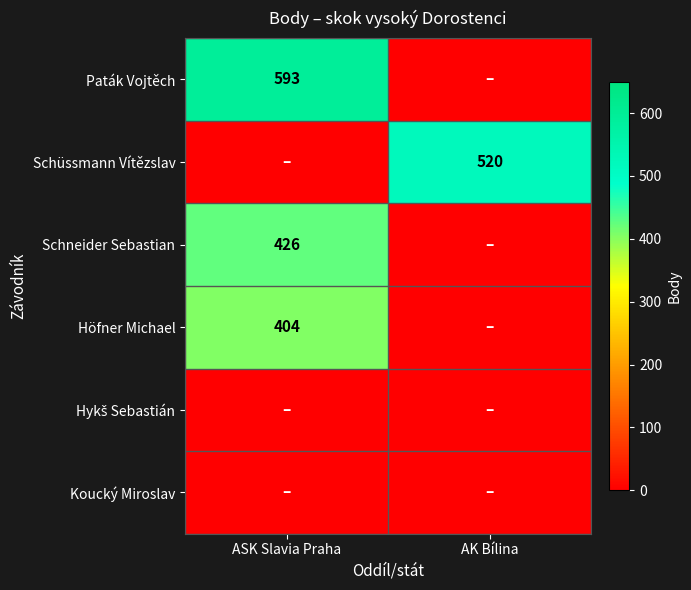

The Schüssmann Vítězslav series shows 831 at AK Bílina. True or false?

False